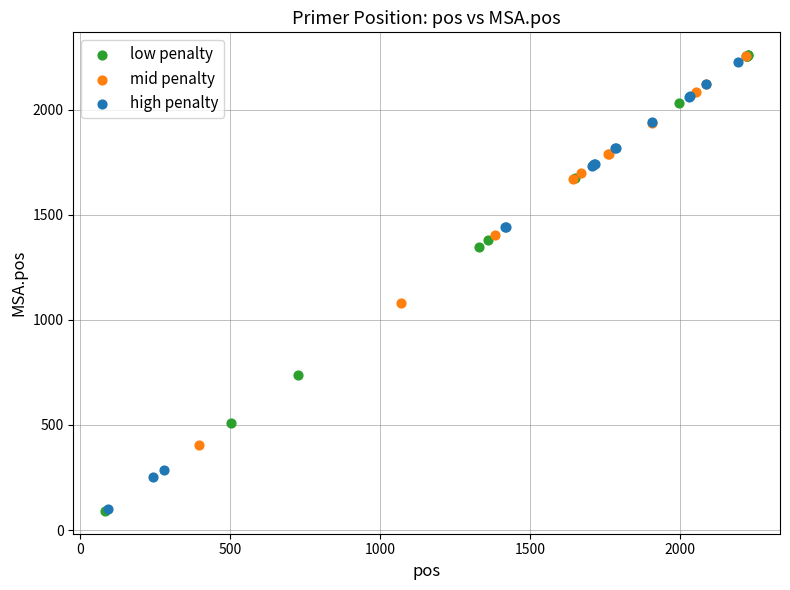

Which series has the largest Y range (max minus min)?

low penalty